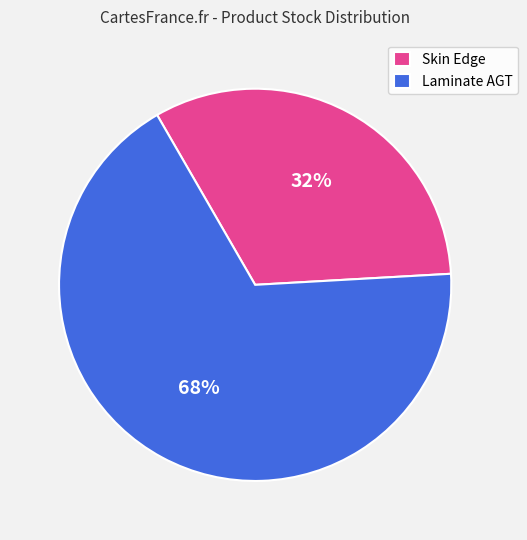

Is there a majority slice in this chart?

Yes